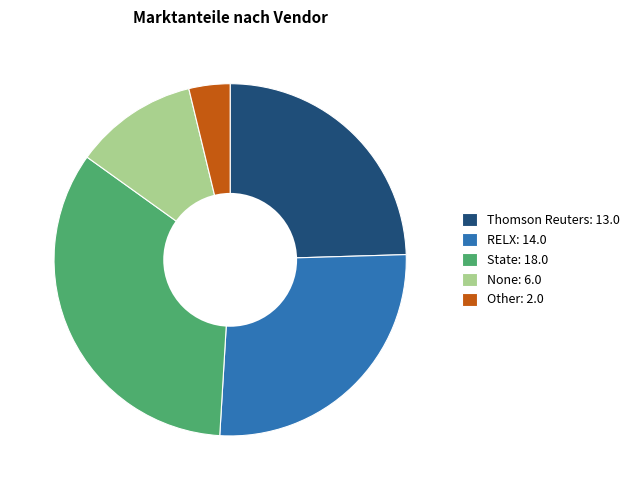

Which category has the biggest portion of the pie?

State